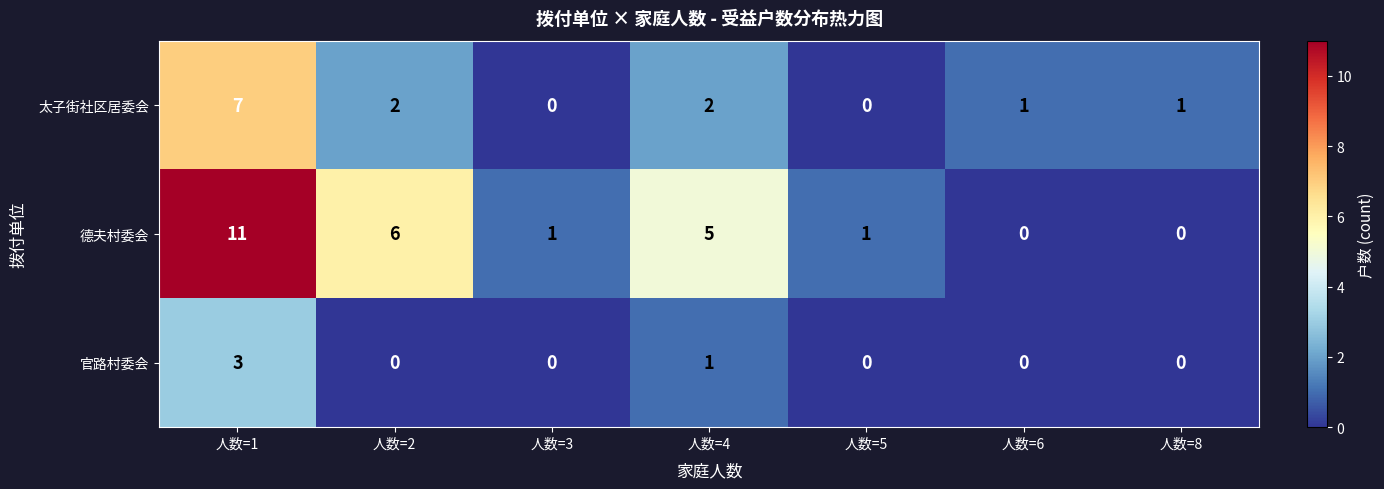

Reading right to left, list all the values displayed in this chart.

太子街社区居委会: 1	1	0	2	0	2	7
德夫村委会: 0	0	1	5	1	6	11
官路村委会: 0	0	0	1	0	0	3